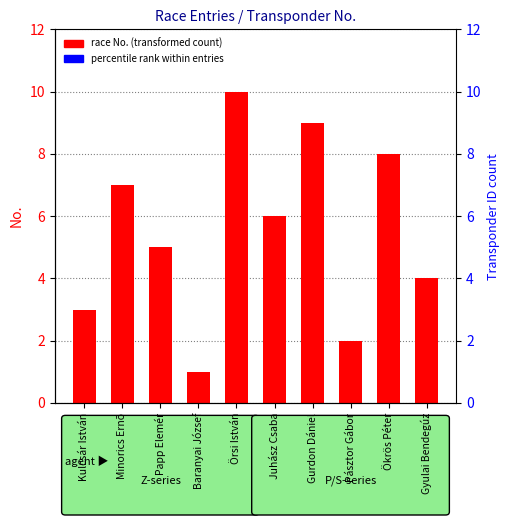

What is the ratio of the value at Minorics Ernõ to the value at Baranyai József?

7.0